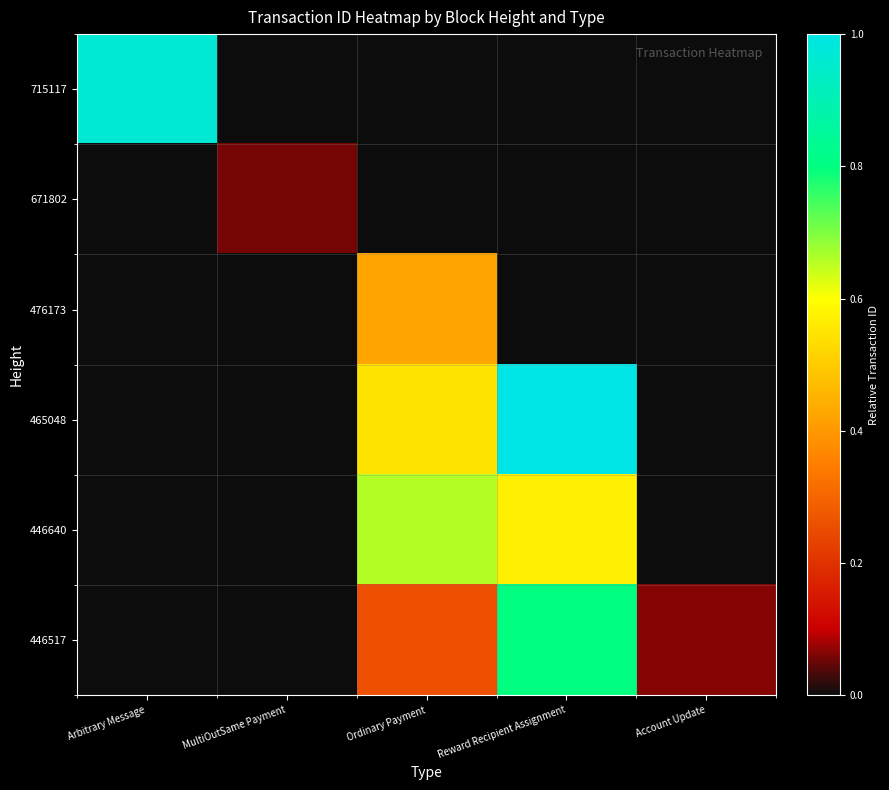

Between Account Update and Ordinary Payment, which is larger?

Account Update